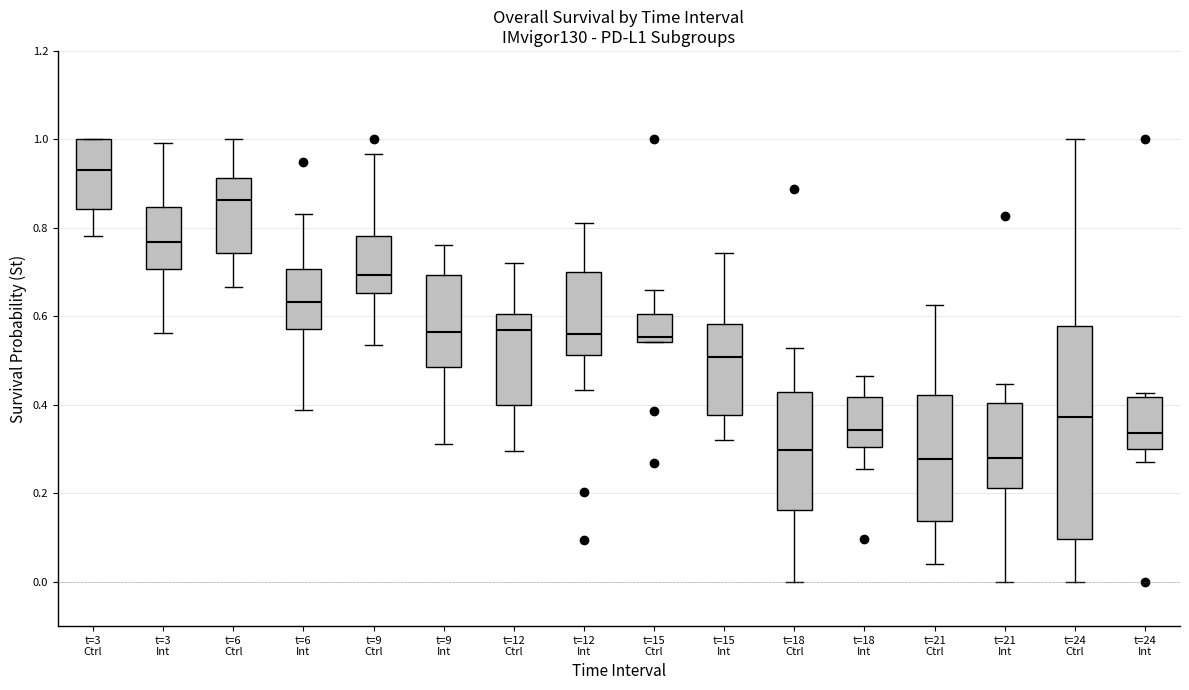

Which box is the tallest, from its lower edge to its upper edge?

t=24 Ctrl